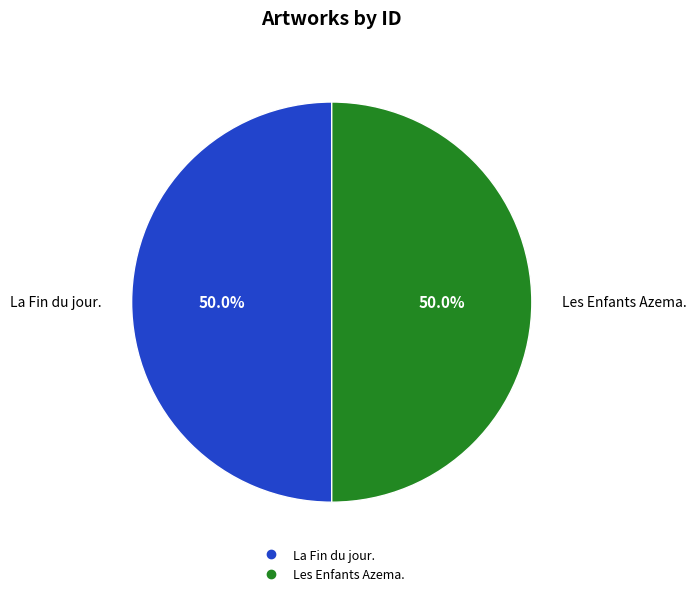

True or false: Les Enfants Azema. accounts for 38% of the total.

False